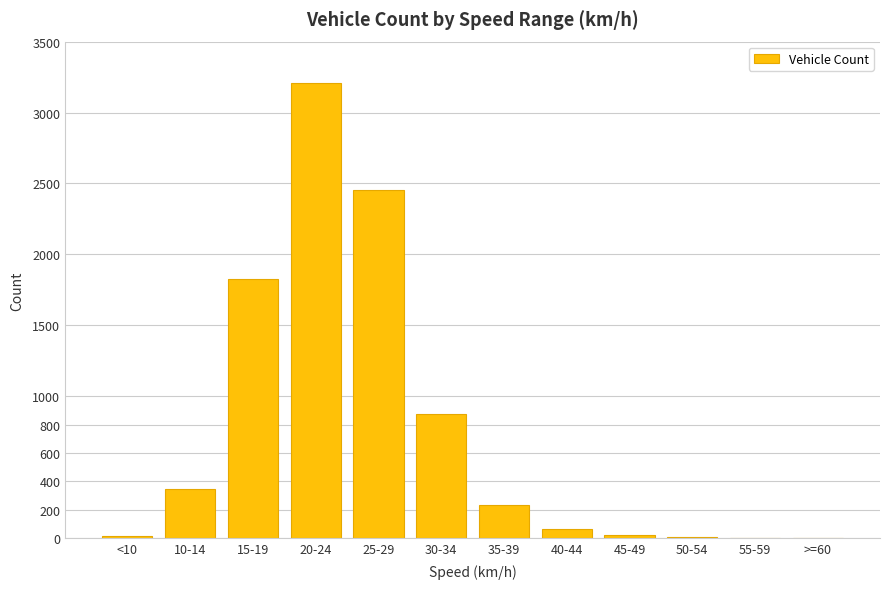

Which category has the highest value across all series?

20-24